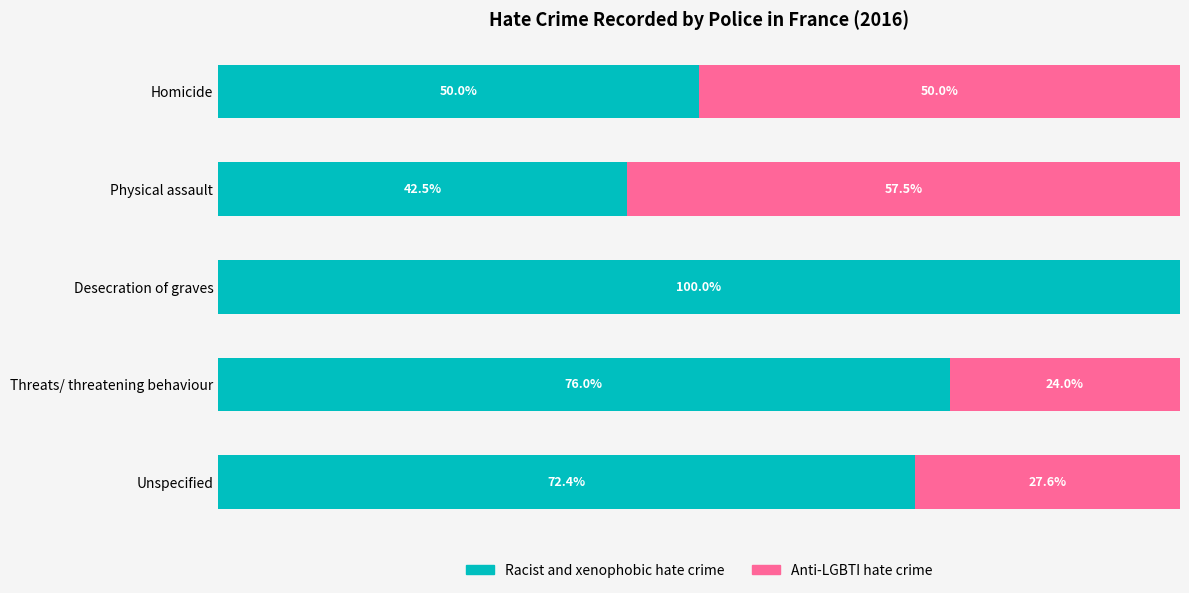

Which category has the highest value in the Racist and xenophobic hate crime series?

Desecration of graves